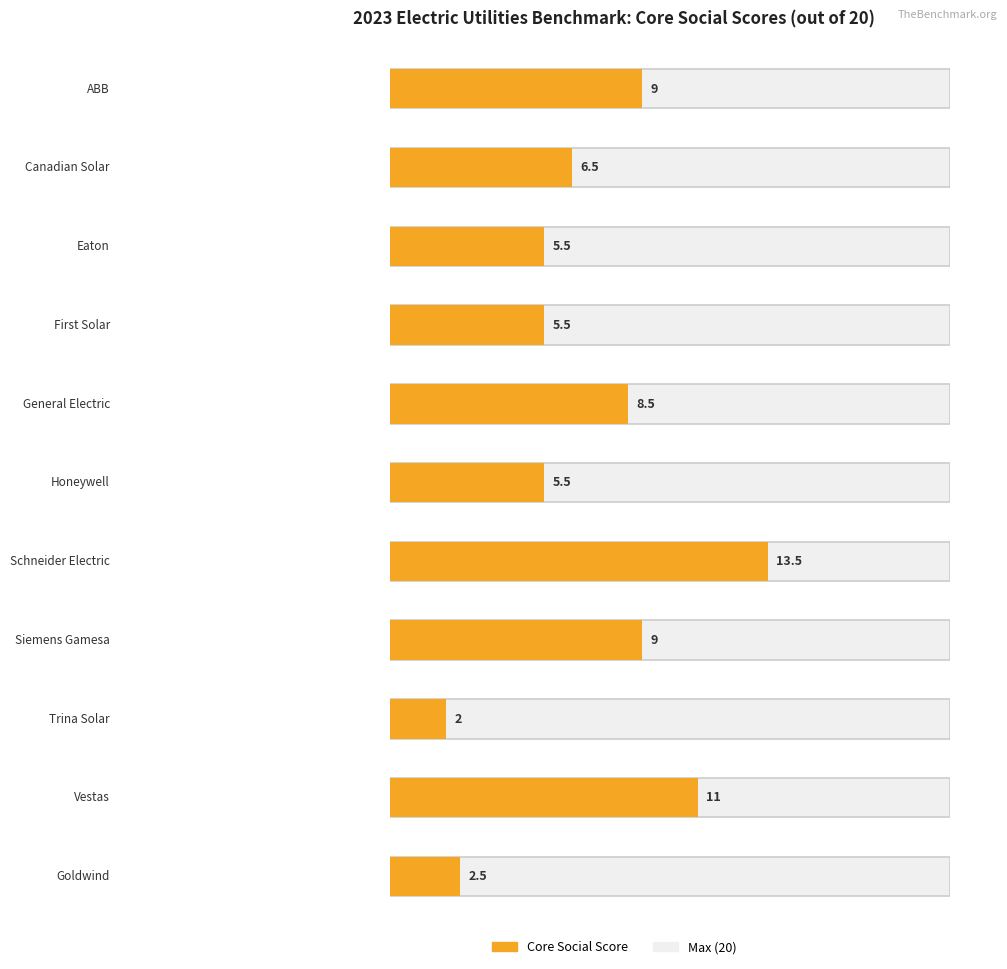

What is the label of the 9th bar from the right?

Eaton